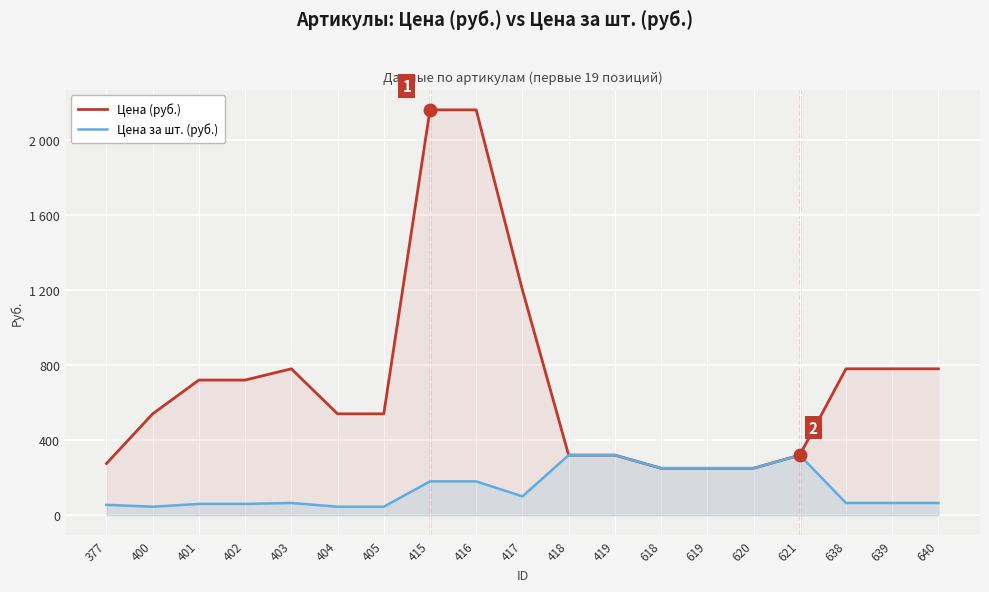

Reading left to right, transcribe all the data shown in this chart.

Цена (руб.): 377=275	400=540	401=720	402=720	403=780	404=540	405=540	415=2160	416=2160	417=1200	418=320	419=320	618=250	619=250	620=250	621=320	638=780	639=780	640=780
Цена за шт. (руб.): 377=55	400=45	401=60	402=60	403=65	404=45	405=45	415=180	416=180	417=100	418=320	419=320	618=250	619=250	620=250	621=320	638=65	639=65	640=65